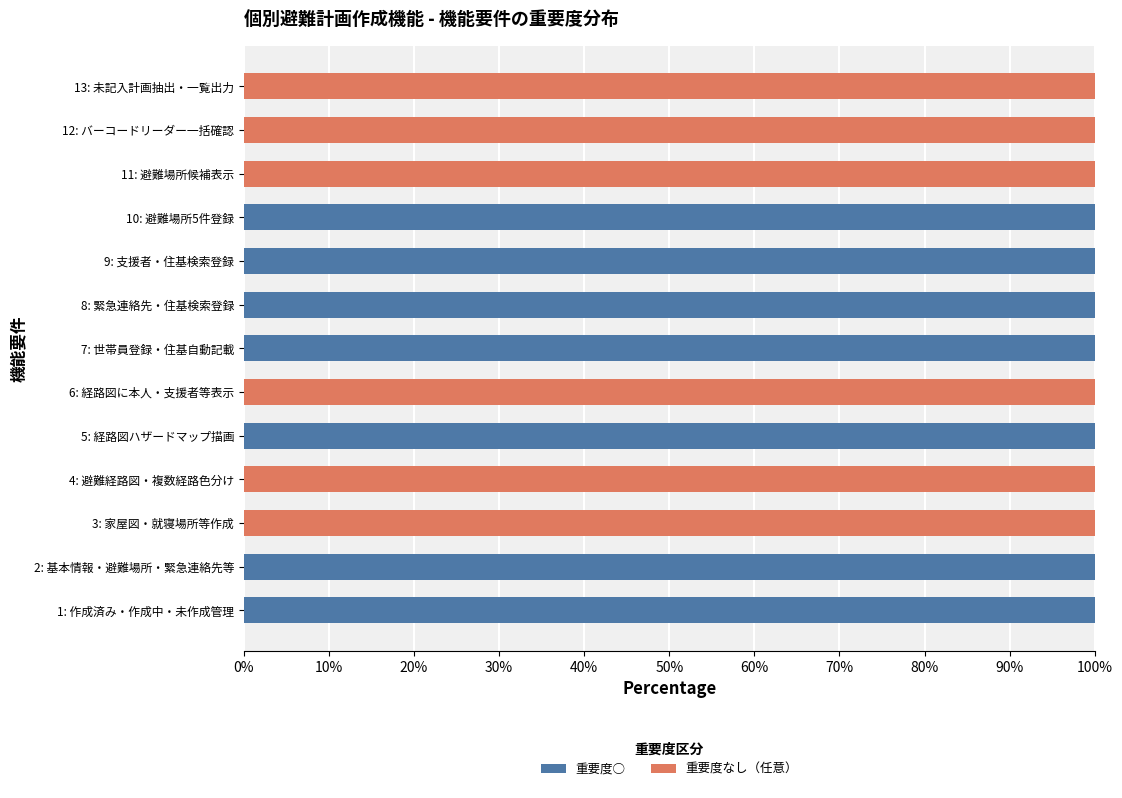

What are all the series names shown in the legend?

重要度○, 重要度なし（任意）